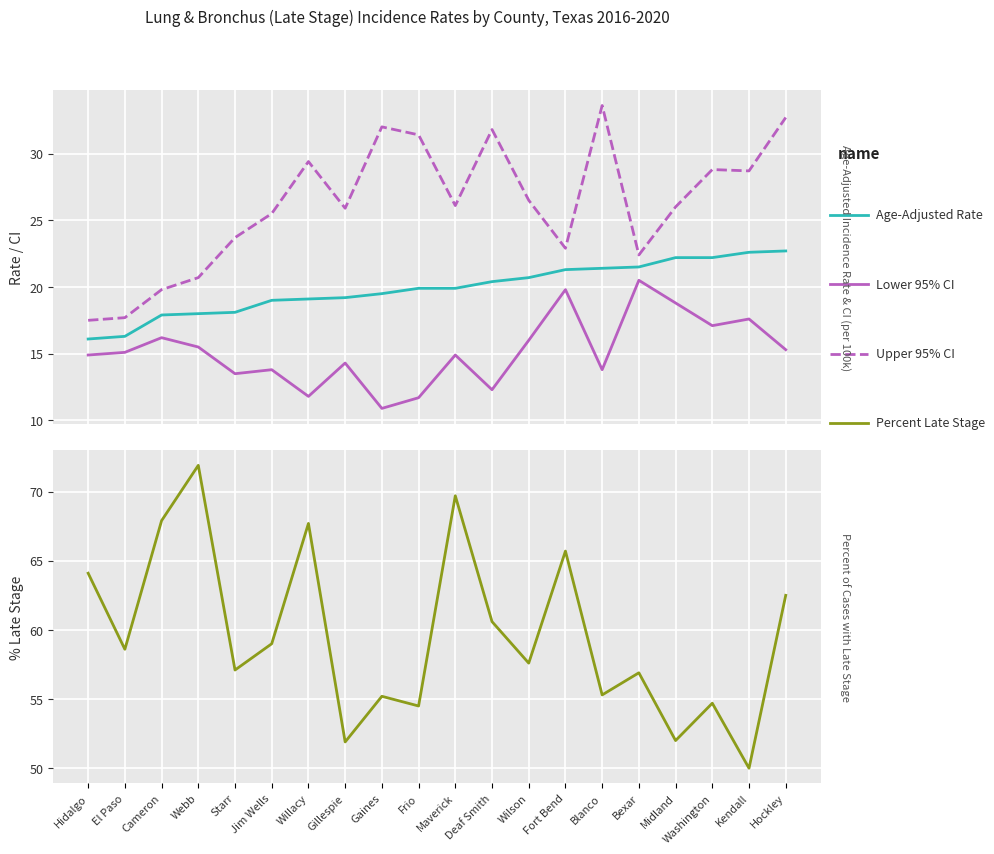

What is the label of the 9th point from the left?

Gaines